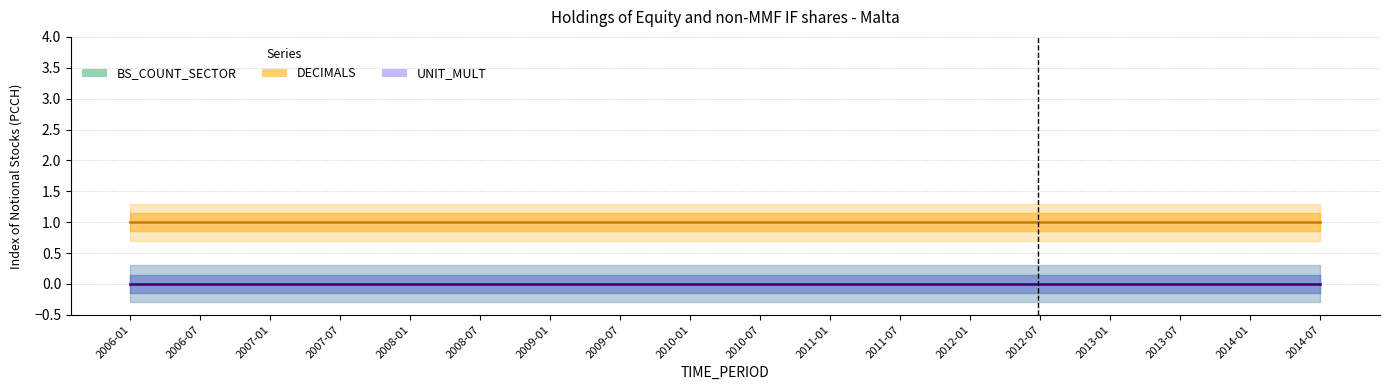

What position from the right is 2010-07?

9